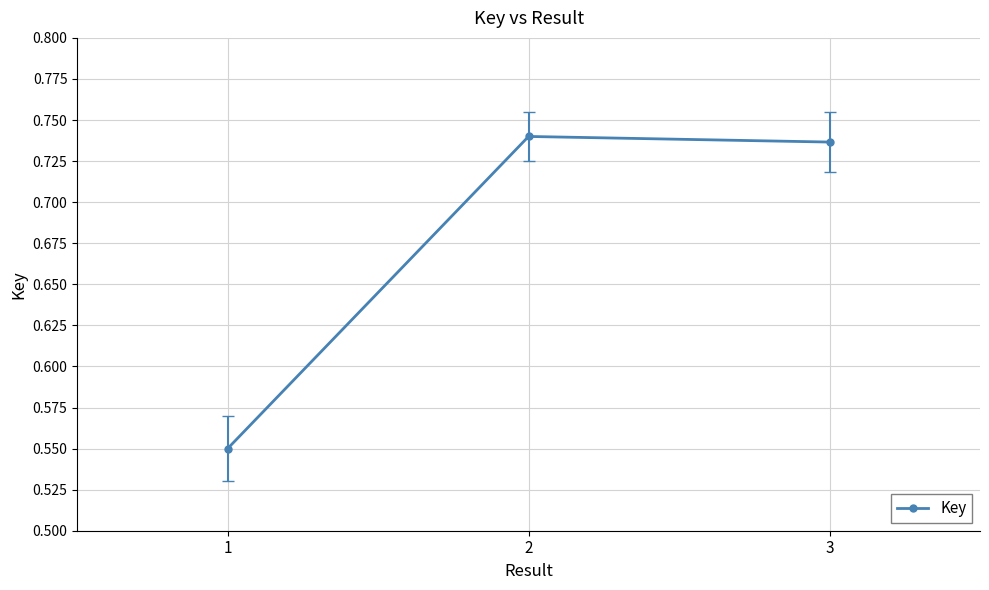

List the labels in order of value, largest first.

2, 3, 1